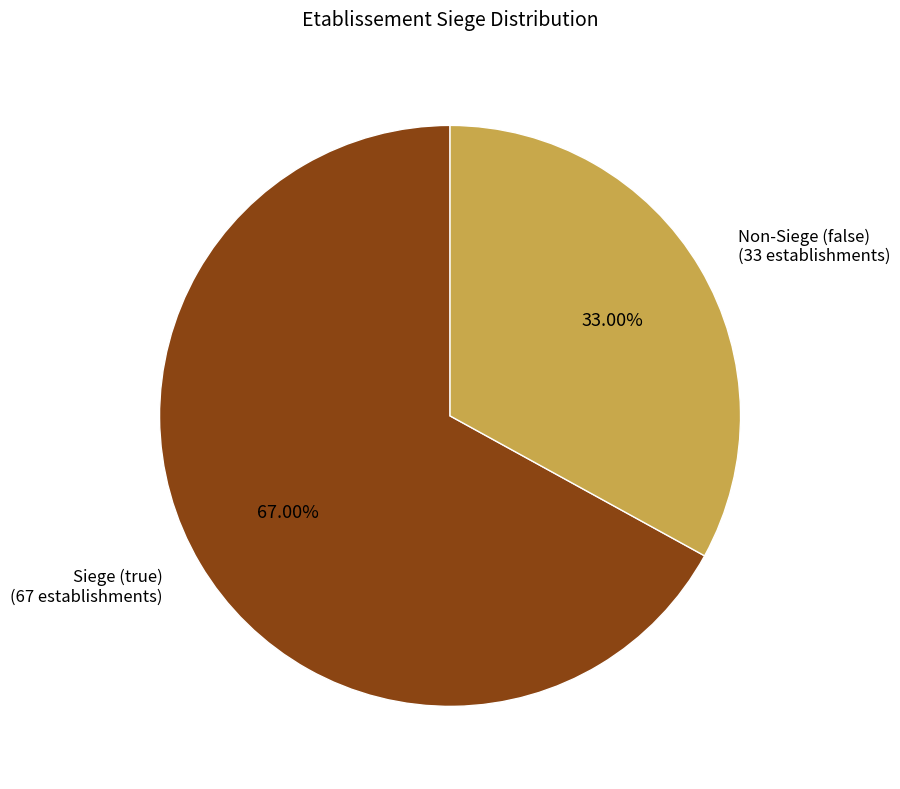

Does any single category account for the majority?

Yes